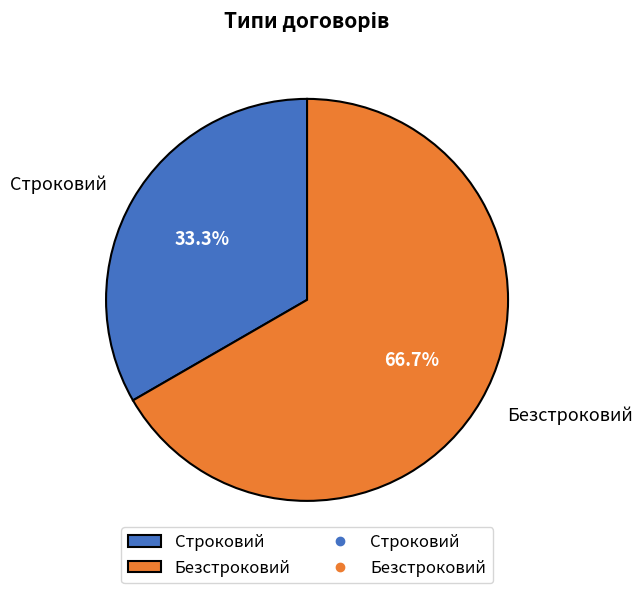

How many slices are in this pie chart?

2